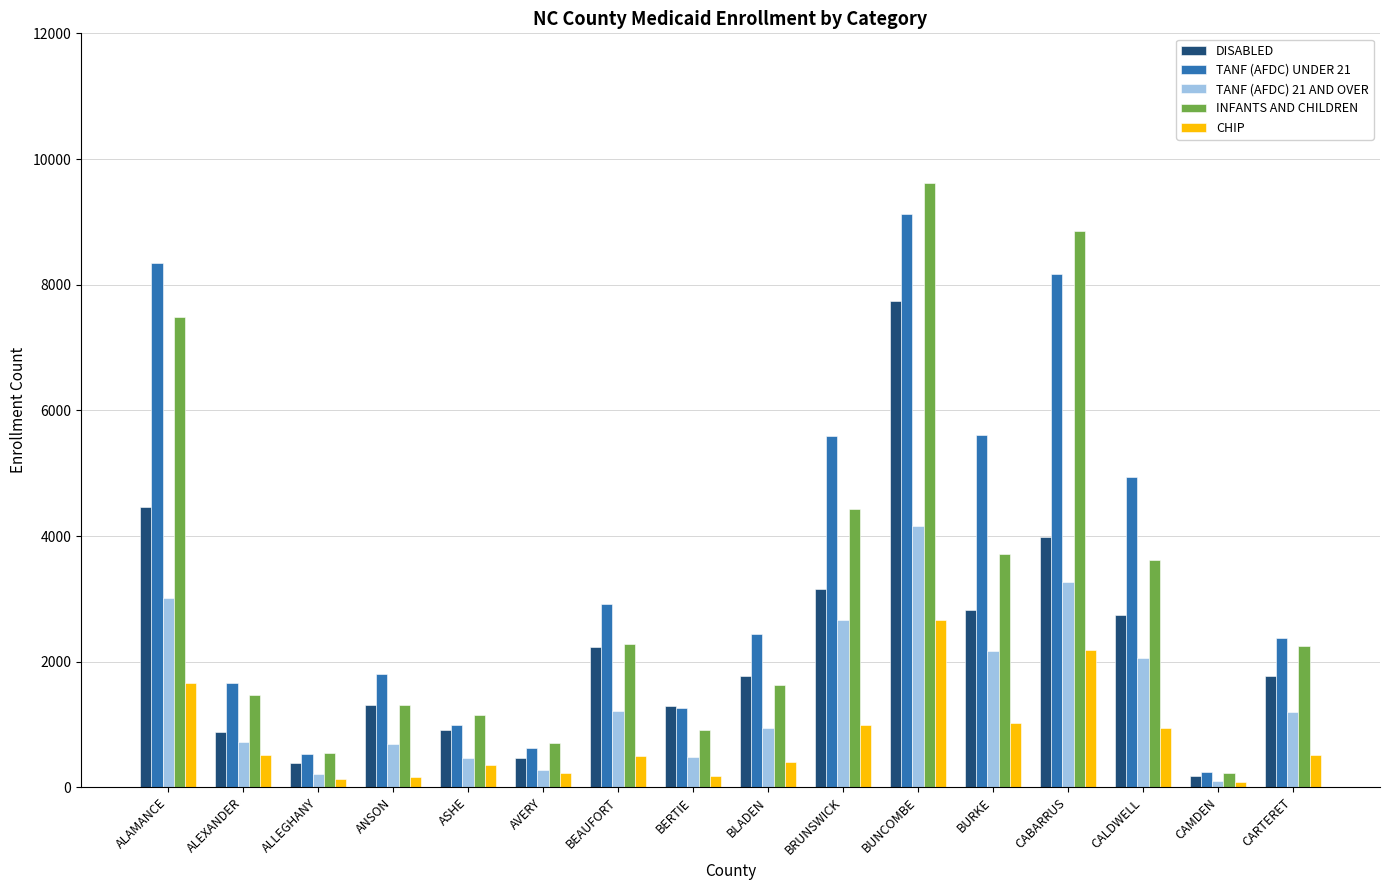

Which series has the largest total across all categories?

TANF (AFDC) UNDER 21